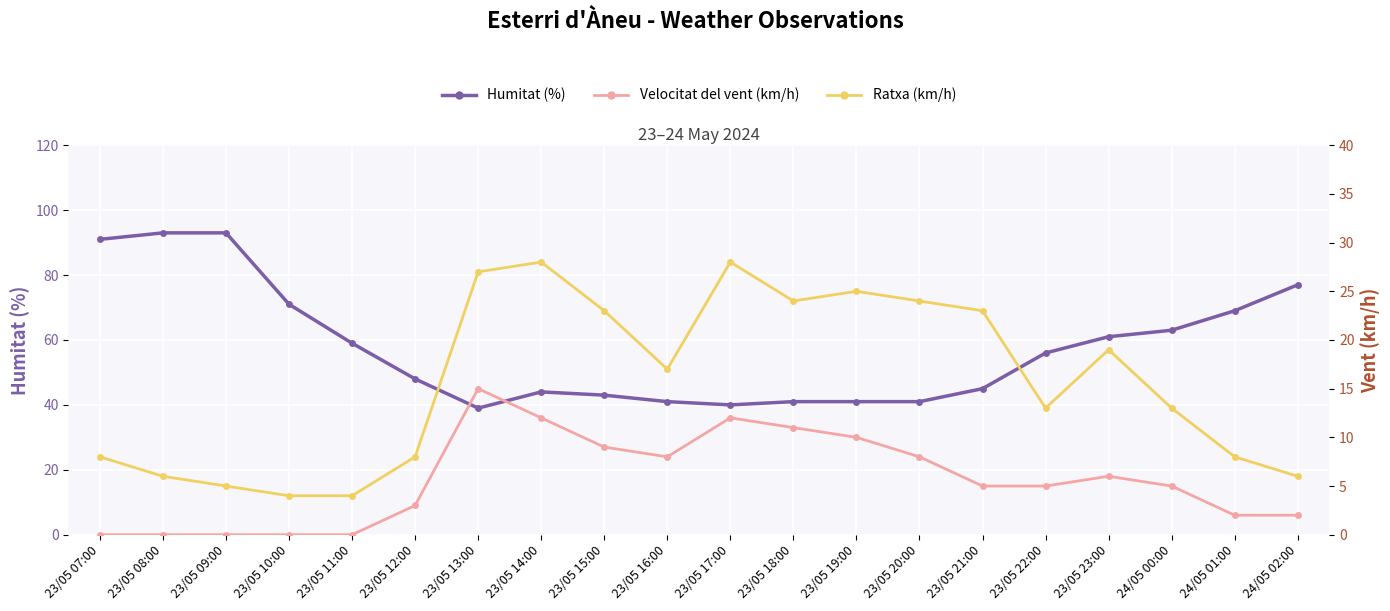

What are all the series names shown in the legend?

Humitat (%), Velocitat del vent (km/h), Ratxa (km/h)